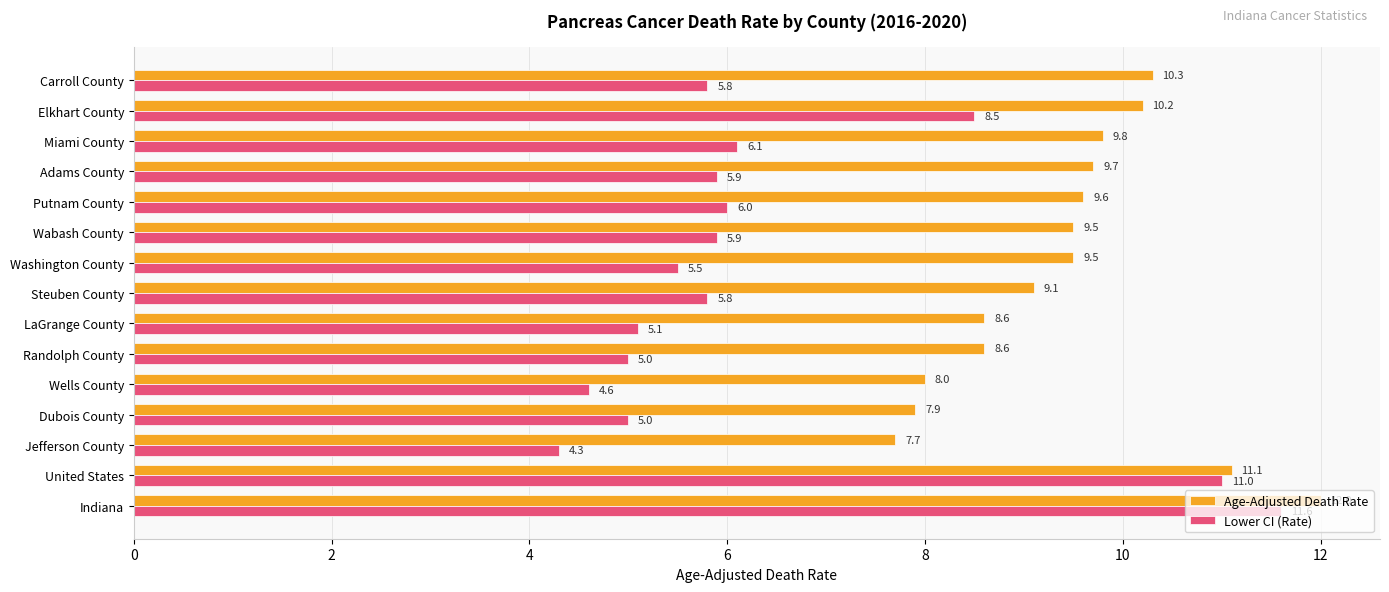

What is the greatest value displayed?

12.0